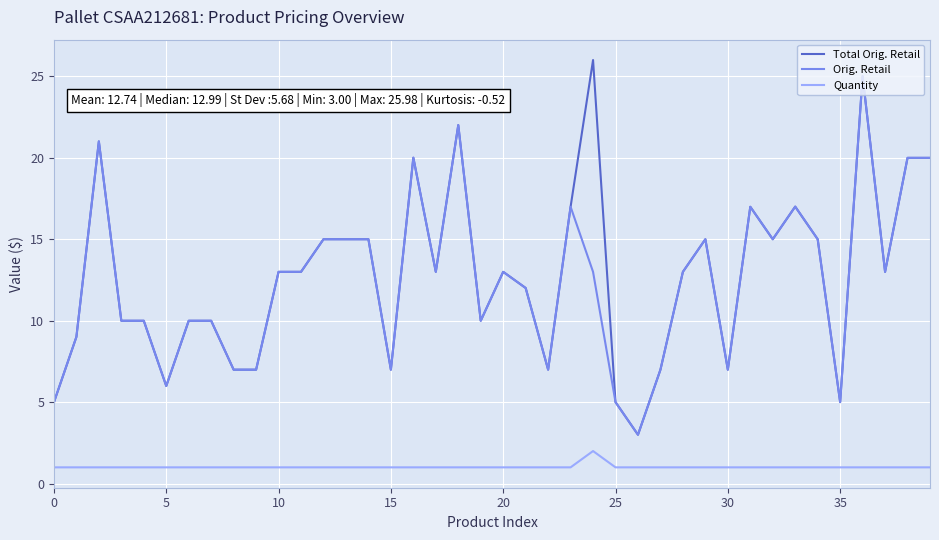

Is this an area chart (filled region under the line)?

No